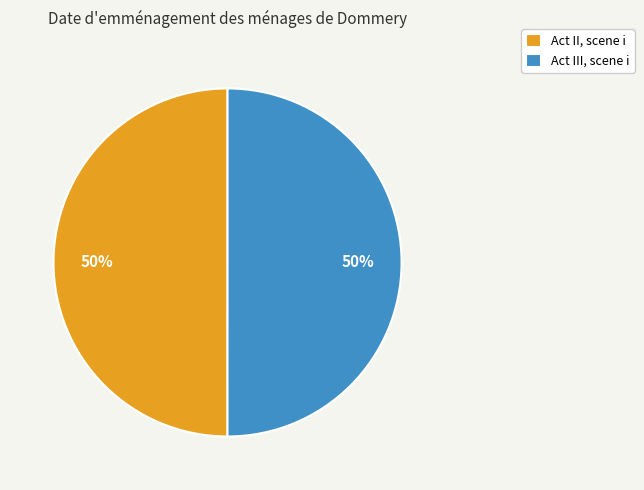

To the nearest percent, what portion does Act III, scene i represent?

50%